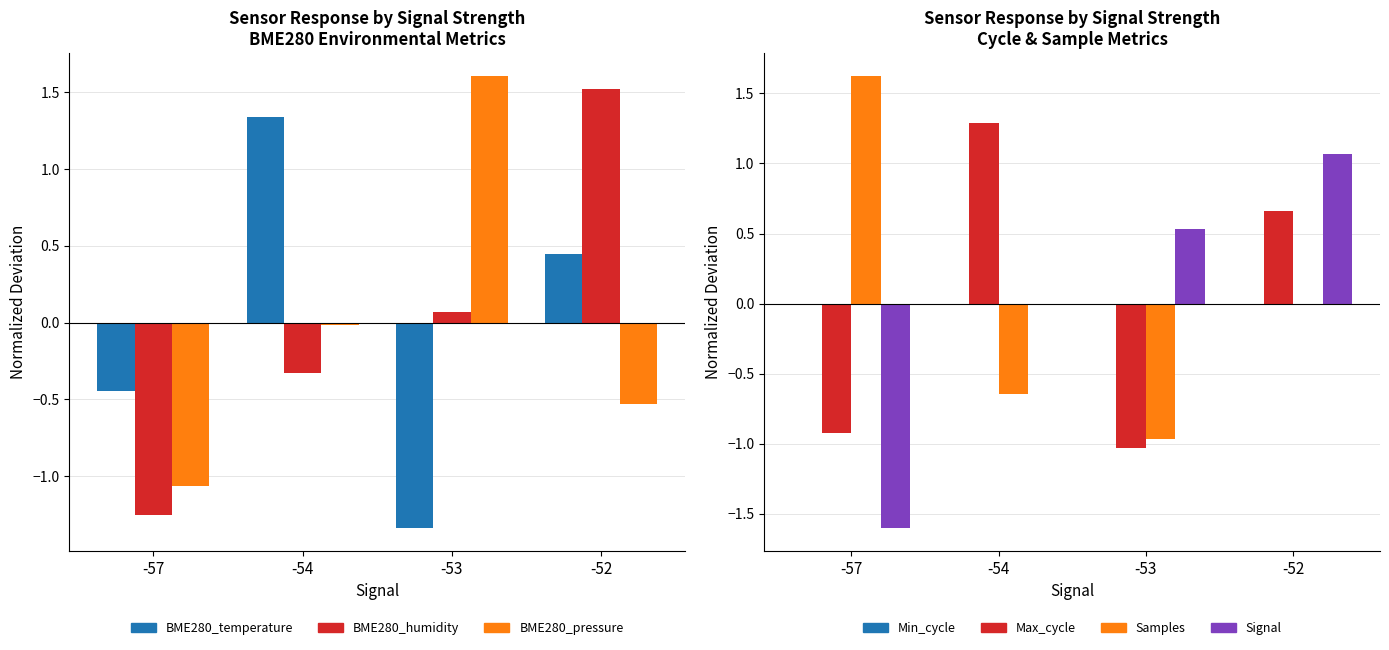

Which series has the widest spread of values?

BME280_humidity